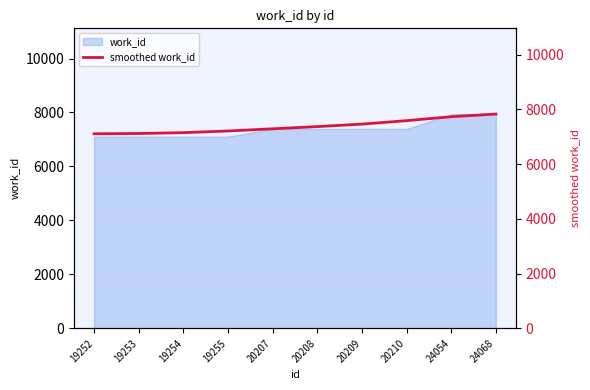

Which label corresponds to the smallest value in the chart?

19252